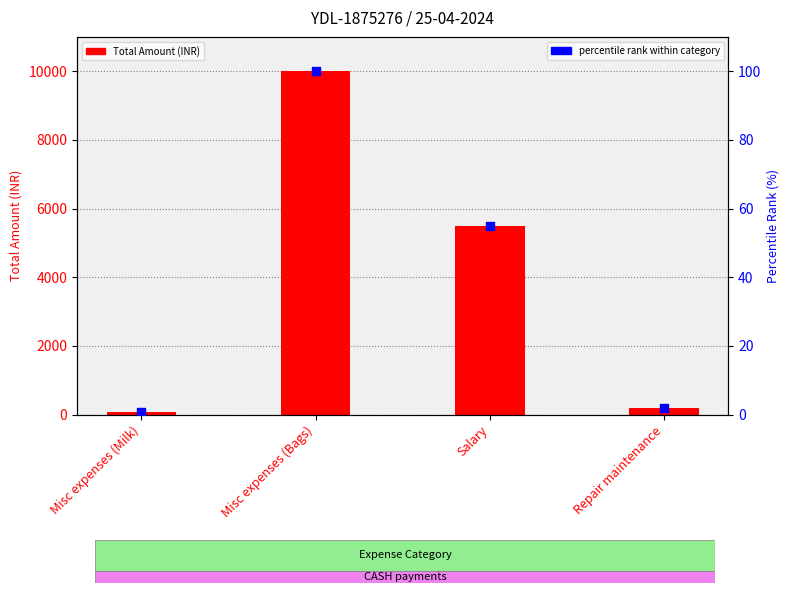

What are all the series names shown in the legend?

Total Amount, percentile rank